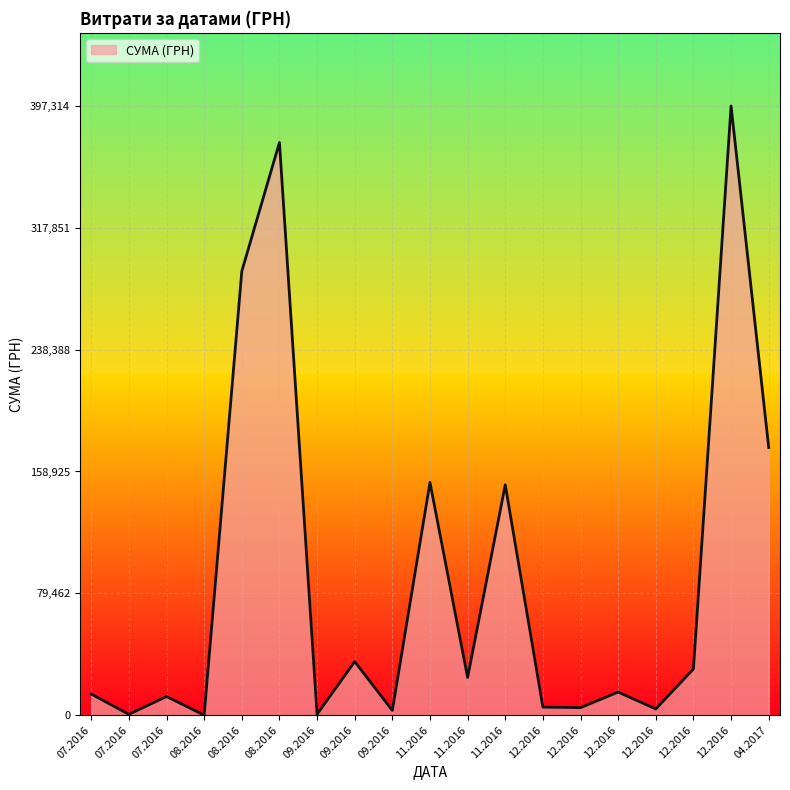

How many lines are shown in the chart?

1